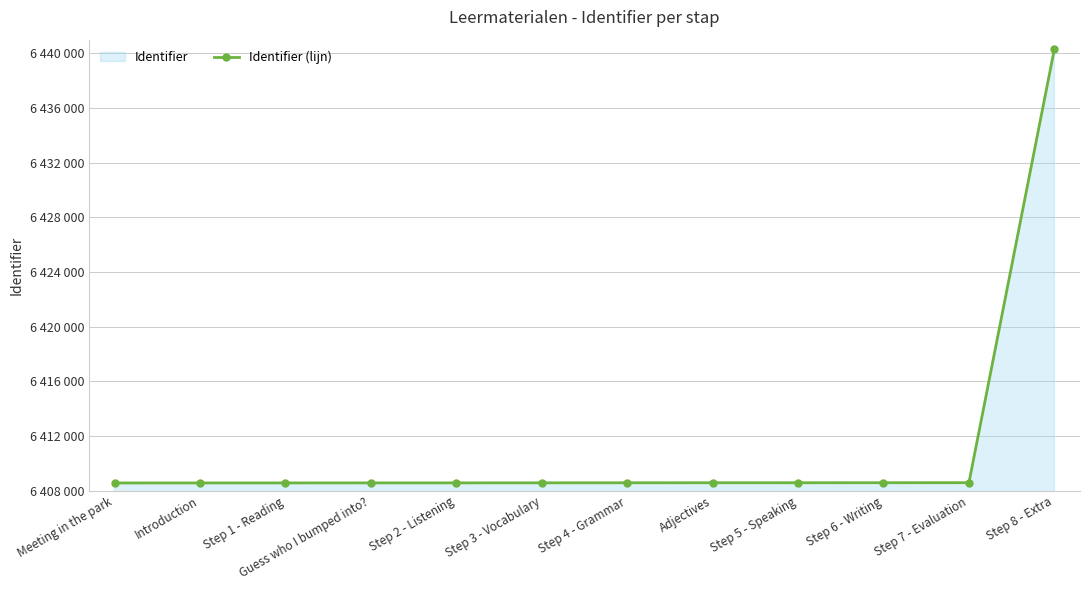

Reading left to right, extract all data points from this chart.

Meeting in the park=6408579	Introduction=6408580	Step 1 - Reading=6408582	Guess who I bumped into?=6408584	Step 2 - Listening=6408585	Step 3 - Vocabulary=6408589	Step 4 - Grammar=6408592	Adjectives=6408594	Step 5 - Speaking=6408595	Step 6 - Writing=6408597	Step 7 - Evaluation=6408599	Step 8 - Extra=6440311